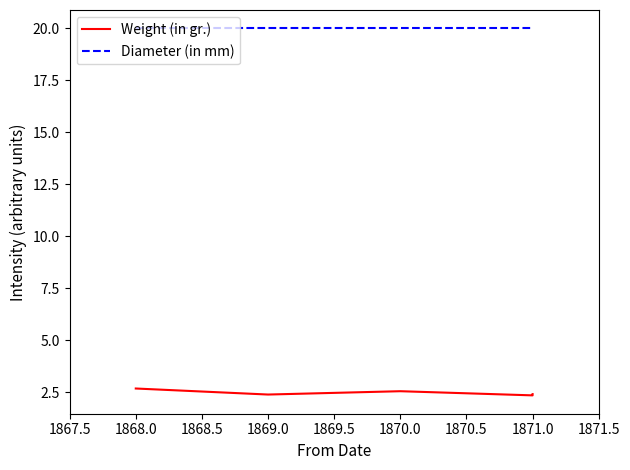

At how many categories does at least one series exceed 18?

5